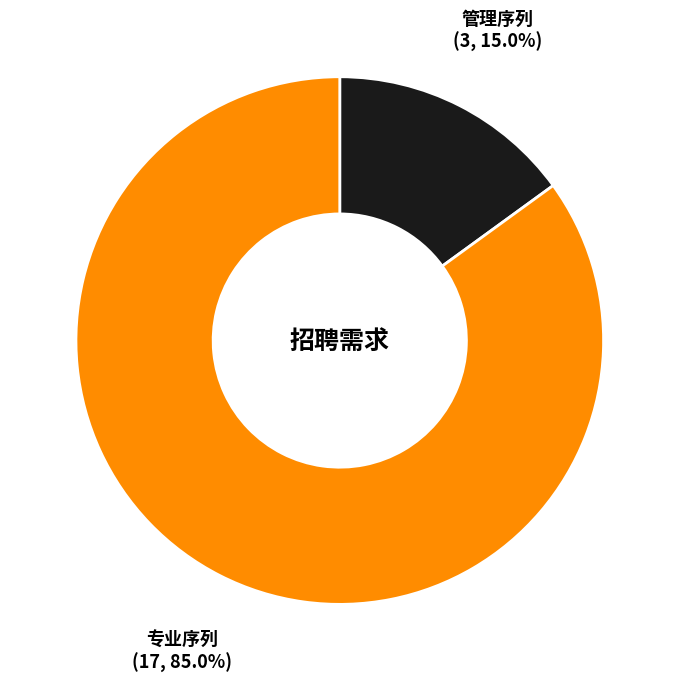

Is there any slice that represents more than half of the pie?

Yes